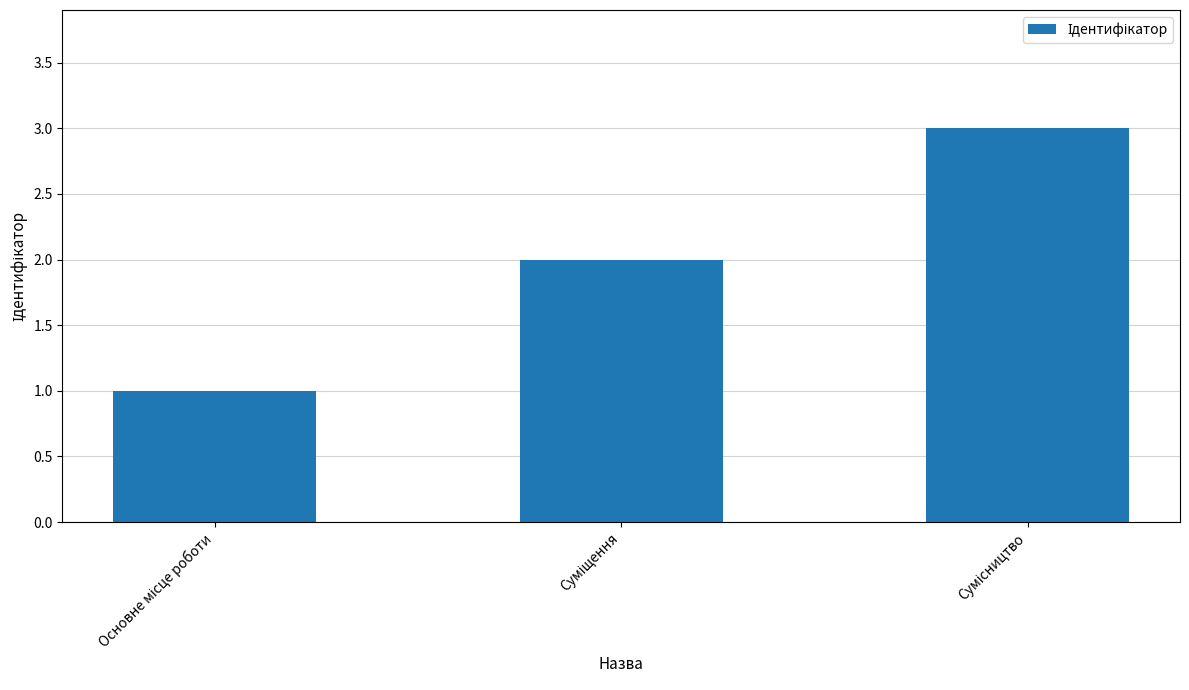

How many bars are there in total?

3